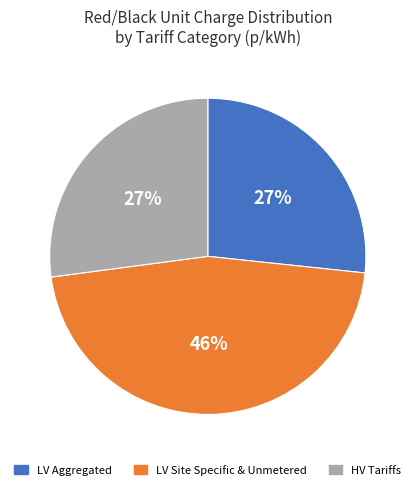

Is HV Tariffs the majority of the pie?

No